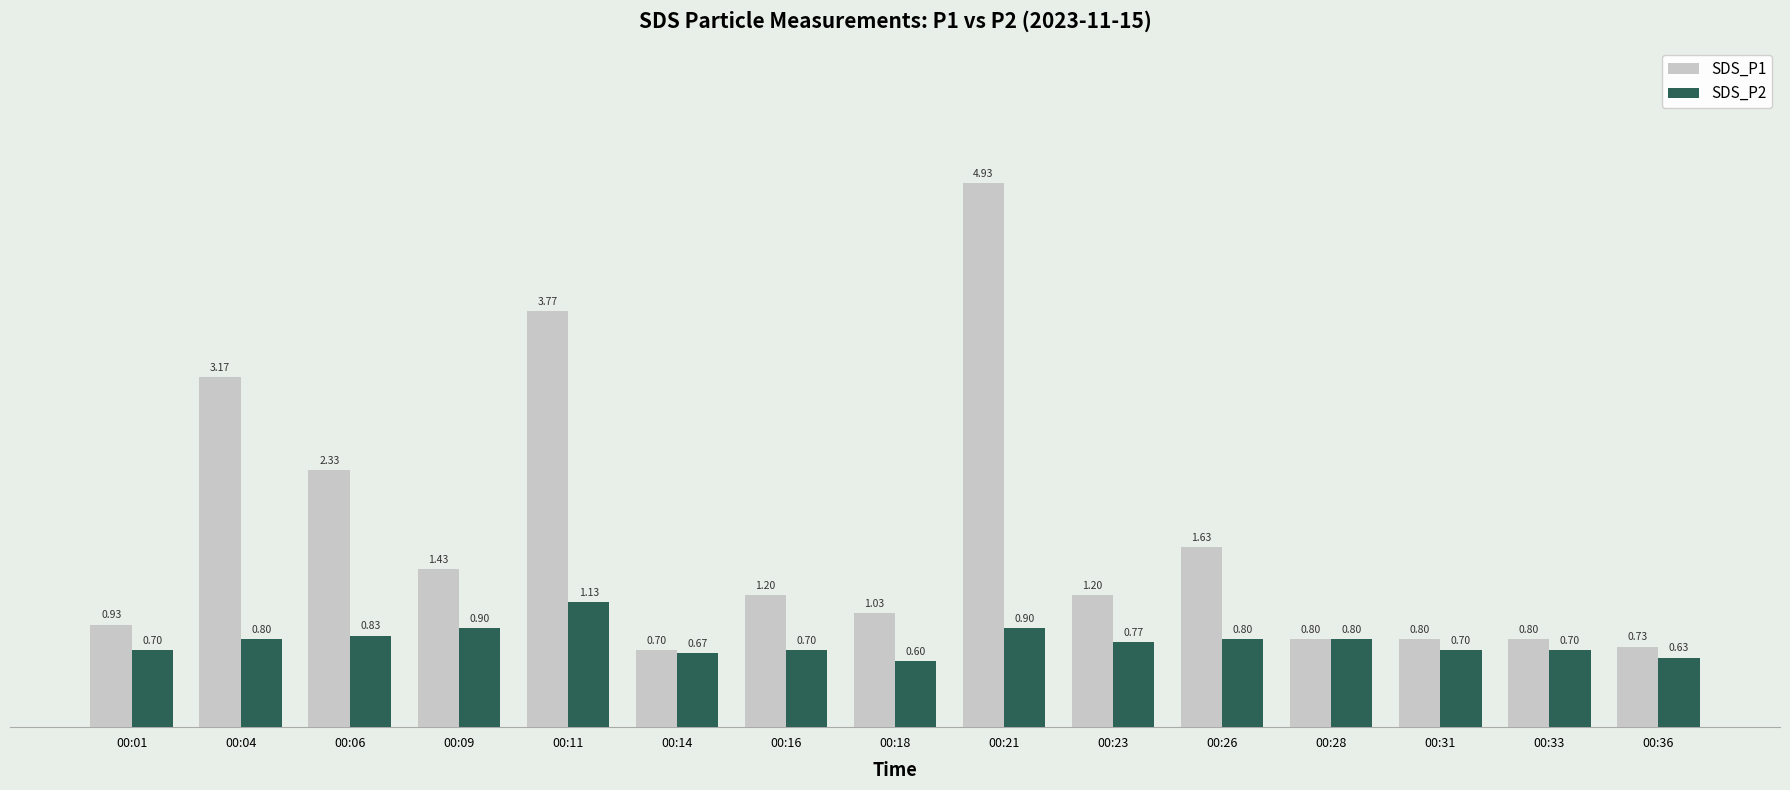

Which series has the largest range (max minus min)?

SDS_P1